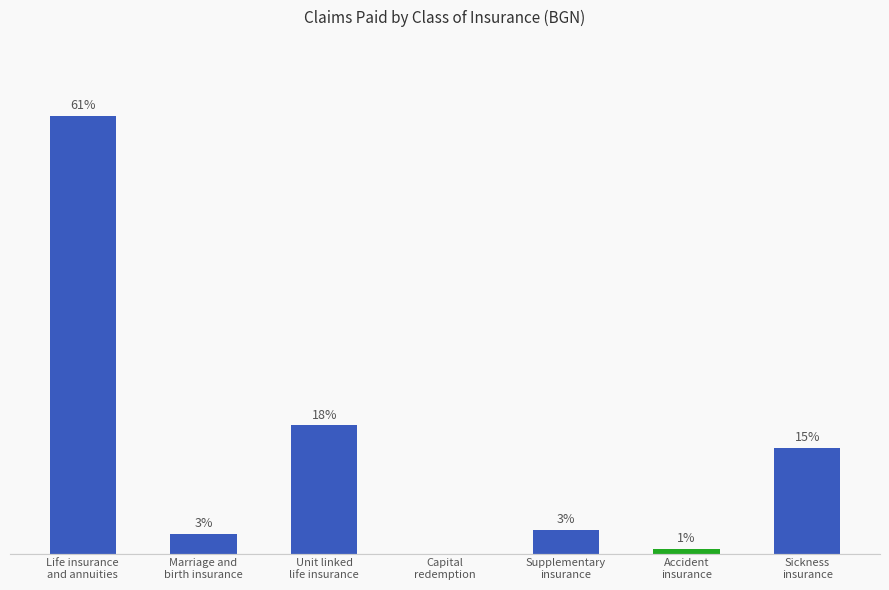

What is the change in value from Supplementary
insurance to Sickness
insurance?

+12660893.8